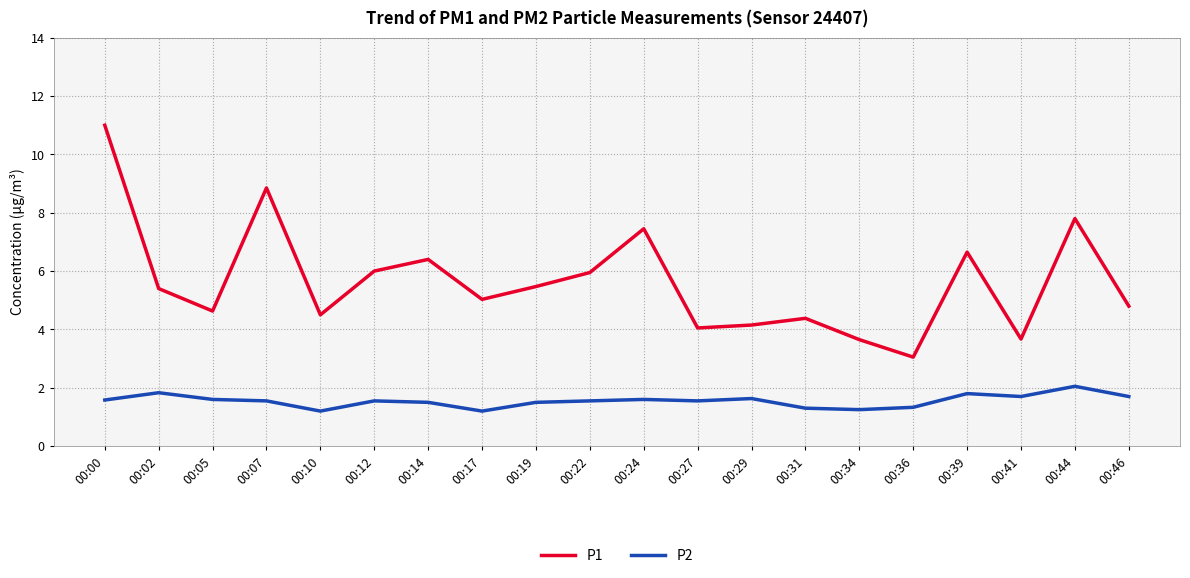

True or false: P1 and P2 cross at least once.

False